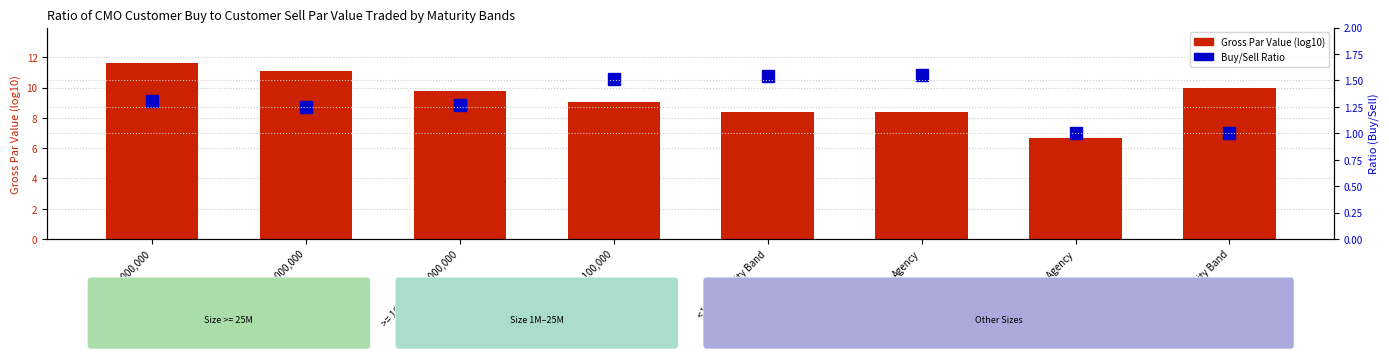

What is the sum of all Gross (log10) values?

74.9